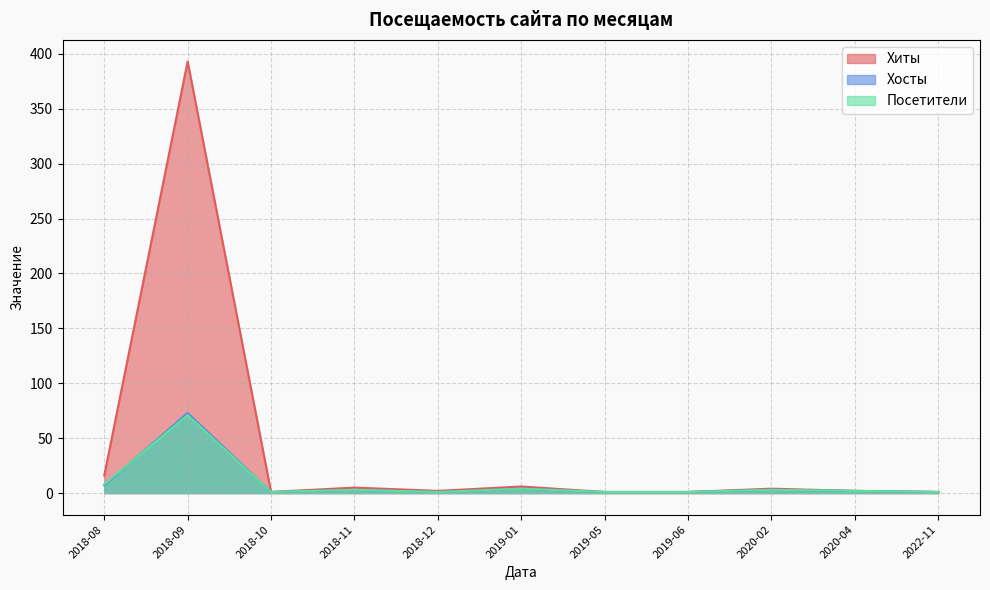

Which series has the largest total across all categories?

Хиты